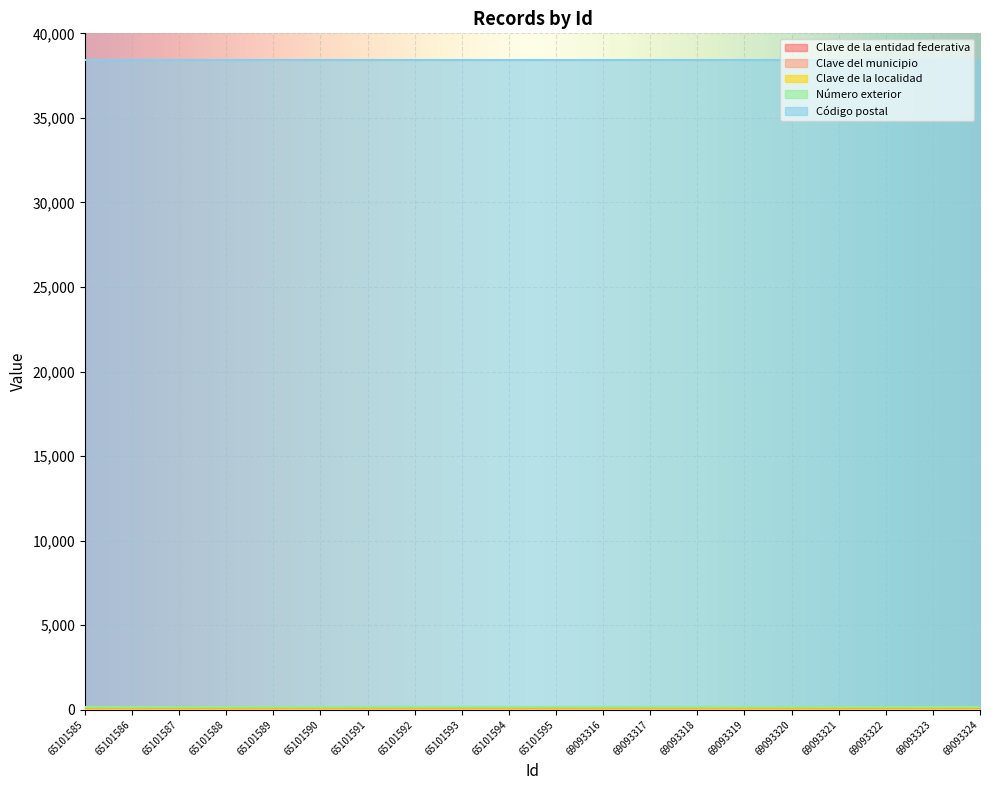

Where is Clave de la entidad federativa nearest to the value 11?

65101585